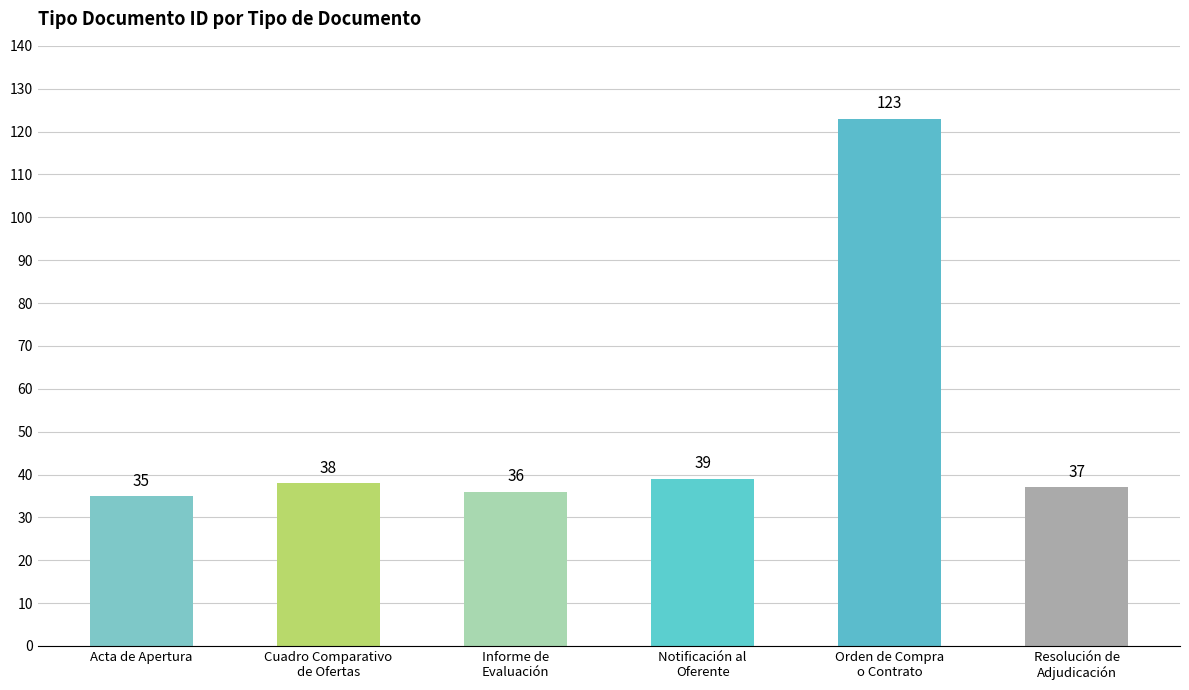

What is the label of the 1st bar from the right?

Resolución de
Adjudicación